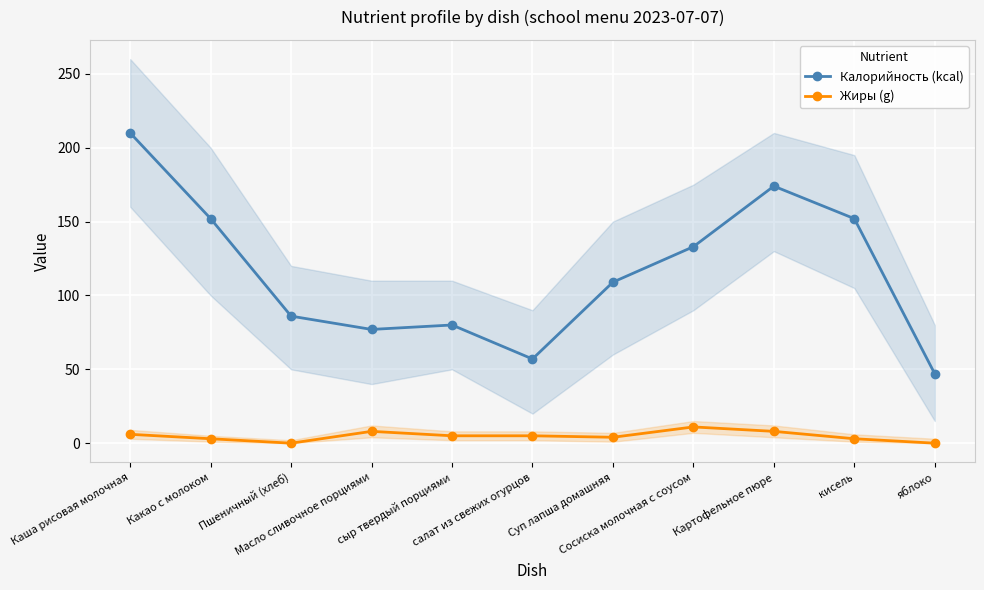

In Калорийность (kcal), how many points are lower than both neighbors (excluding endpoints)?

2